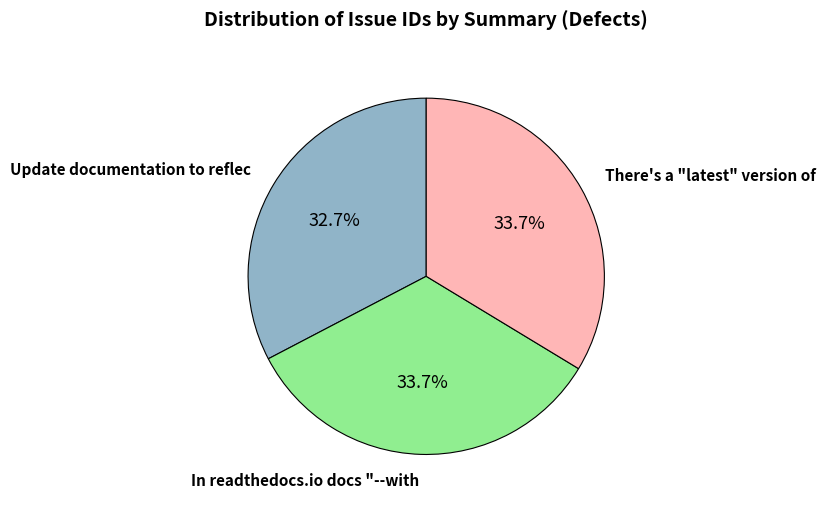

Does any single category account for the majority?

No